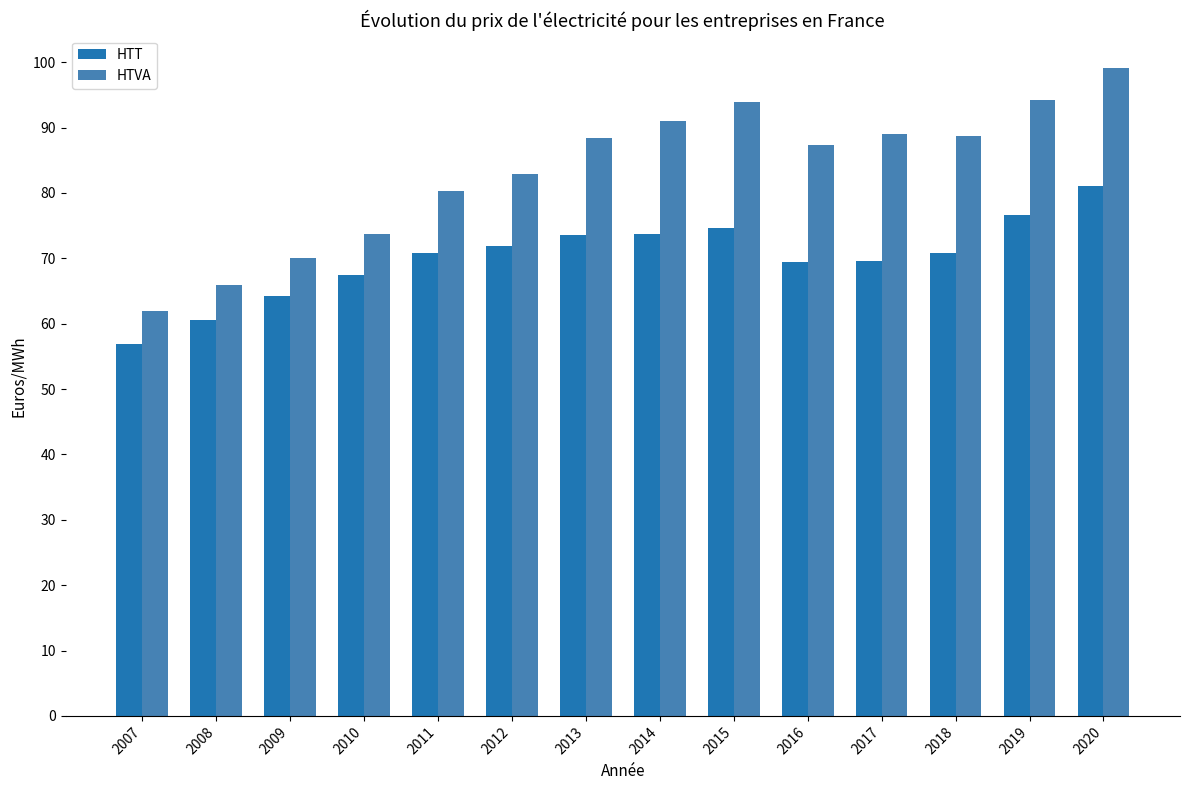

How many data points does each series have?

14